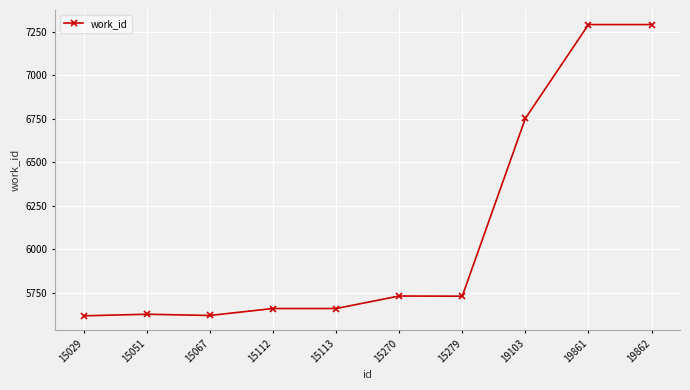

At which label is the value closest to 6454?

19103